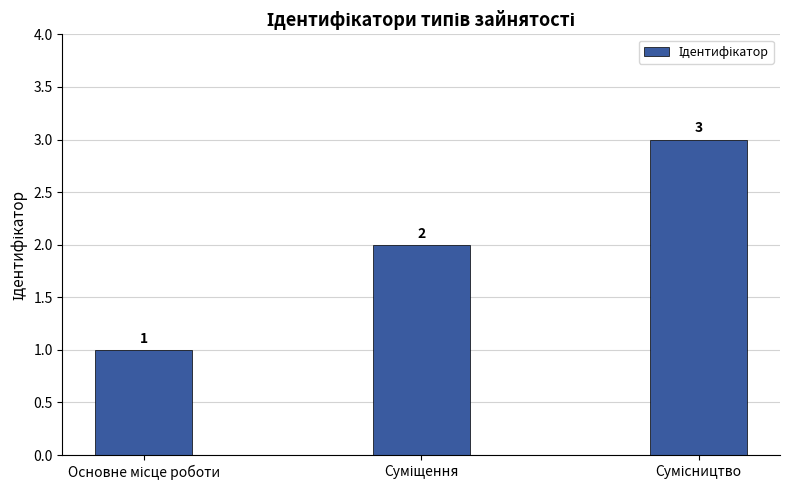

Reading left to right, what are all the values shown in this chart?

1	2	3